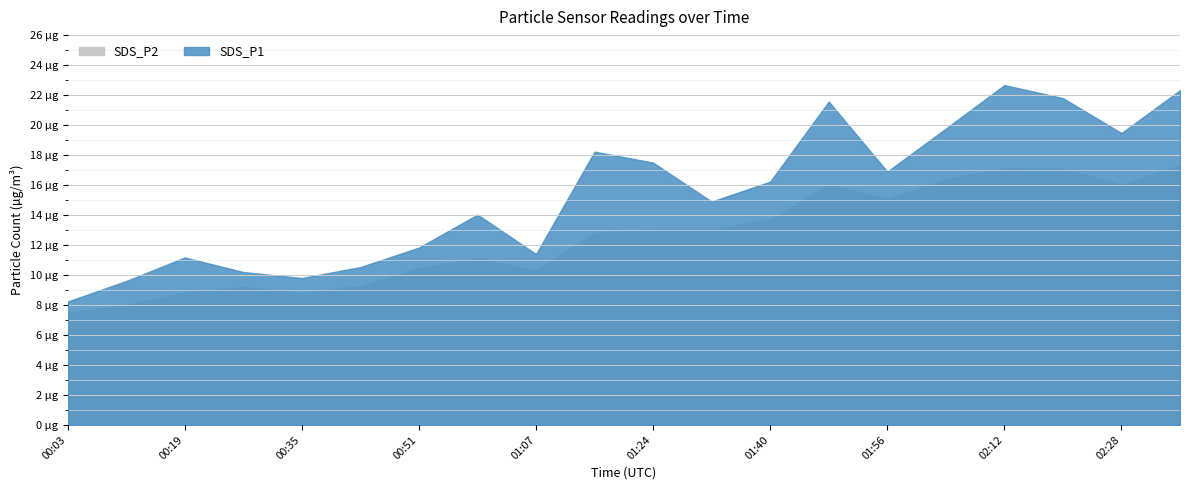

List the series in order of their peak value, highest first.

SDS_P1, SDS_P2